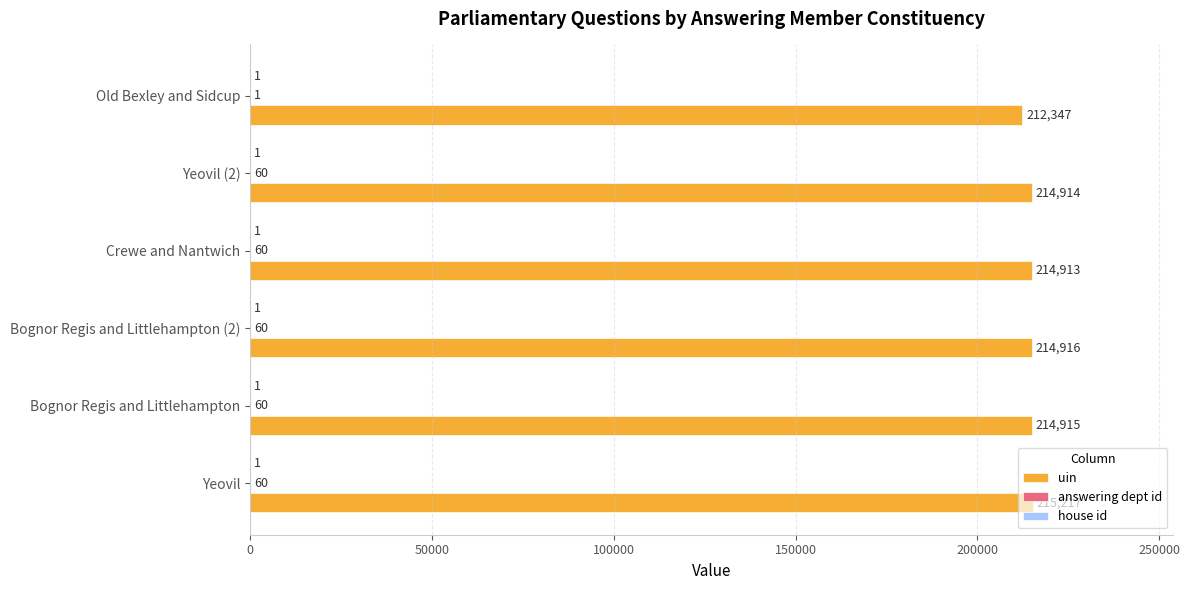

The uin series shows 137529 at Old Bexley and Sidcup. True or false?

False